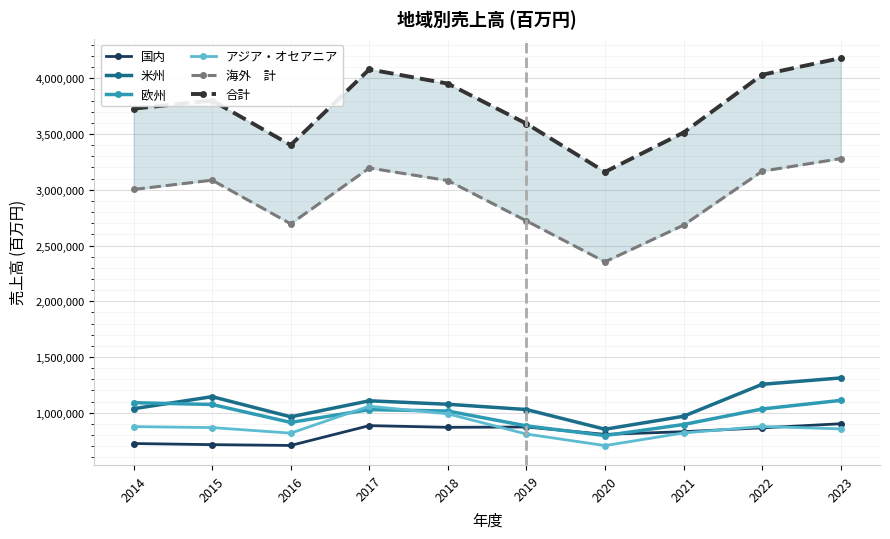

Does the chart display data point markers on the line(s)?

Yes